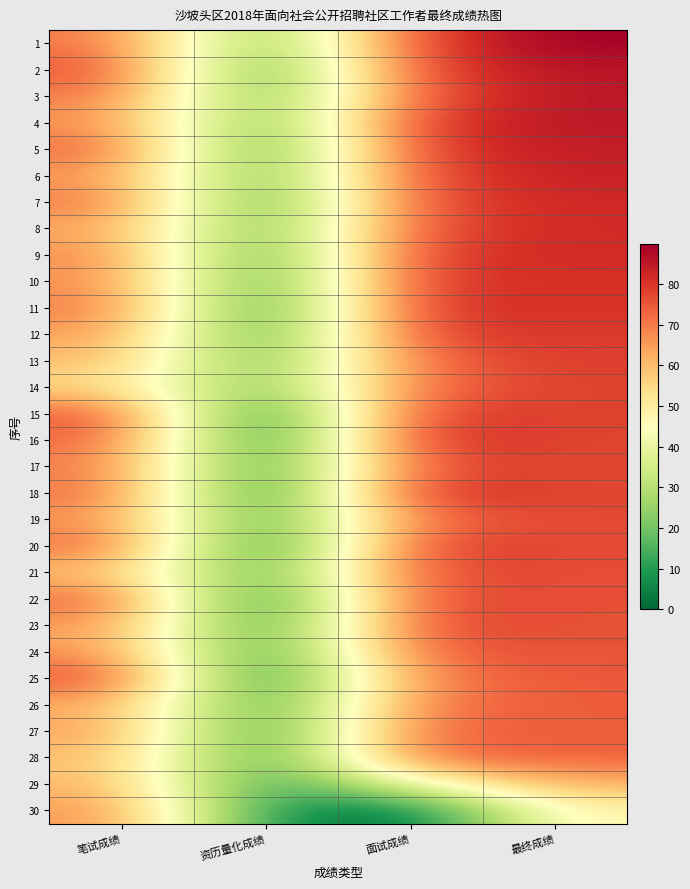

What is the difference between the highest and lowest values at 笔试成绩?

23.0